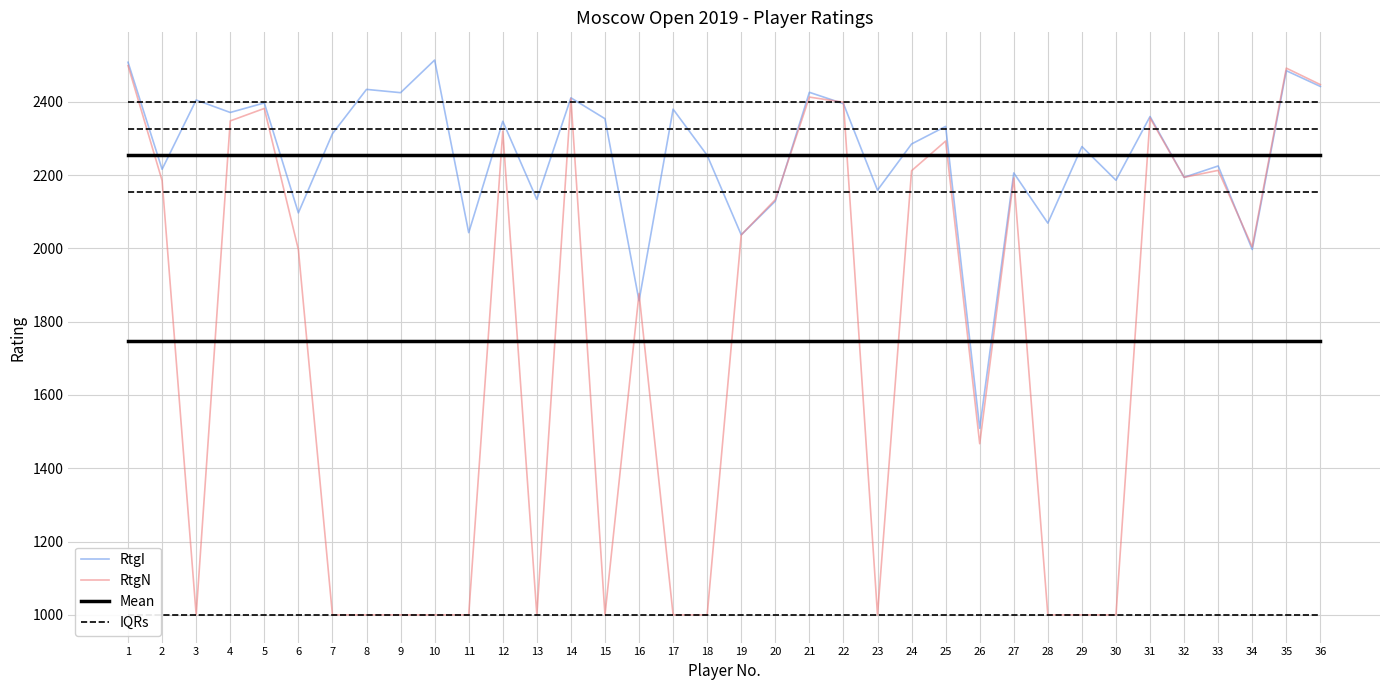

Is the value of IQRs at 25 greater than the value of Mean at 28?

No